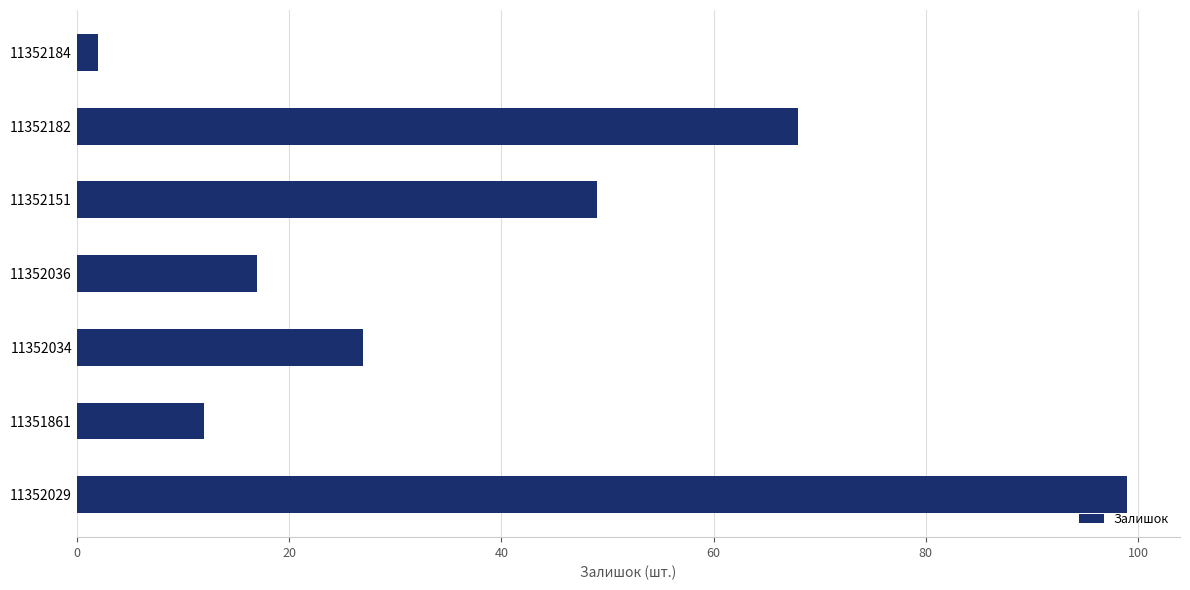

What is the label of the 7th bar from the bottom?

11352184